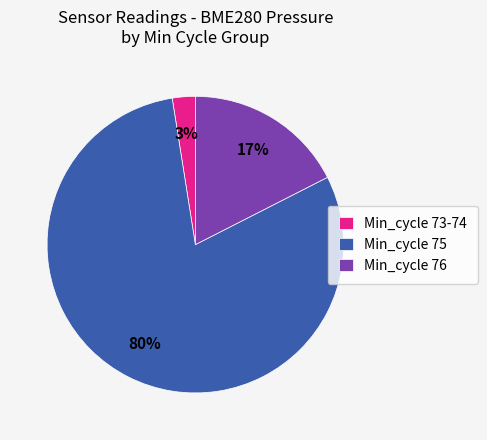

Is the sum of Min_cycle 75 and Min_cycle 76 greater than half?

Yes